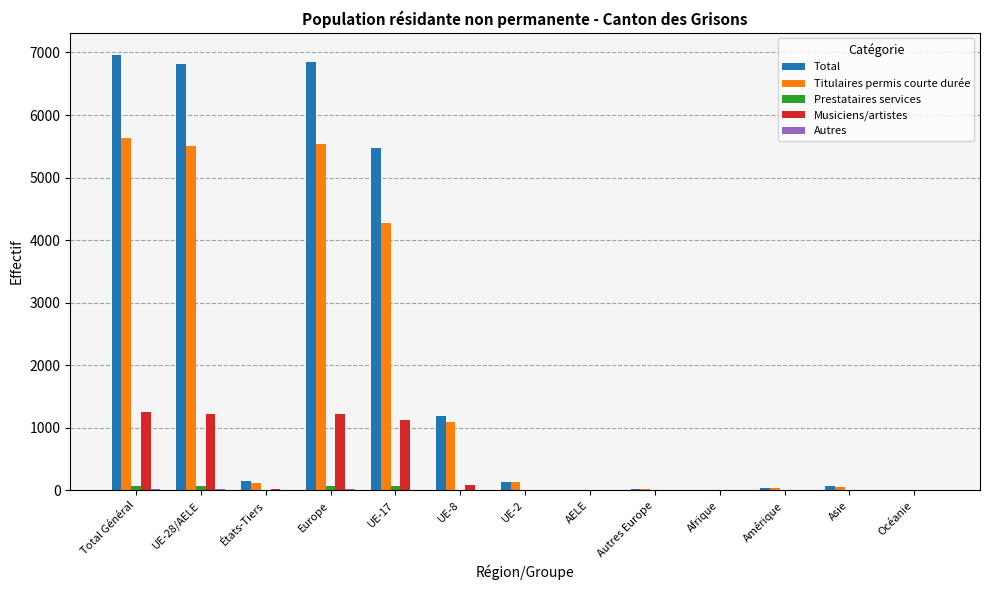

Which series has the largest total across all categories?

Total